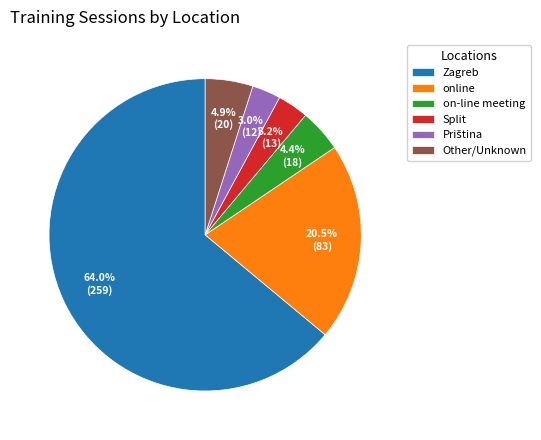

What percentage is NOT represented by Other/Unknown?

95.1%